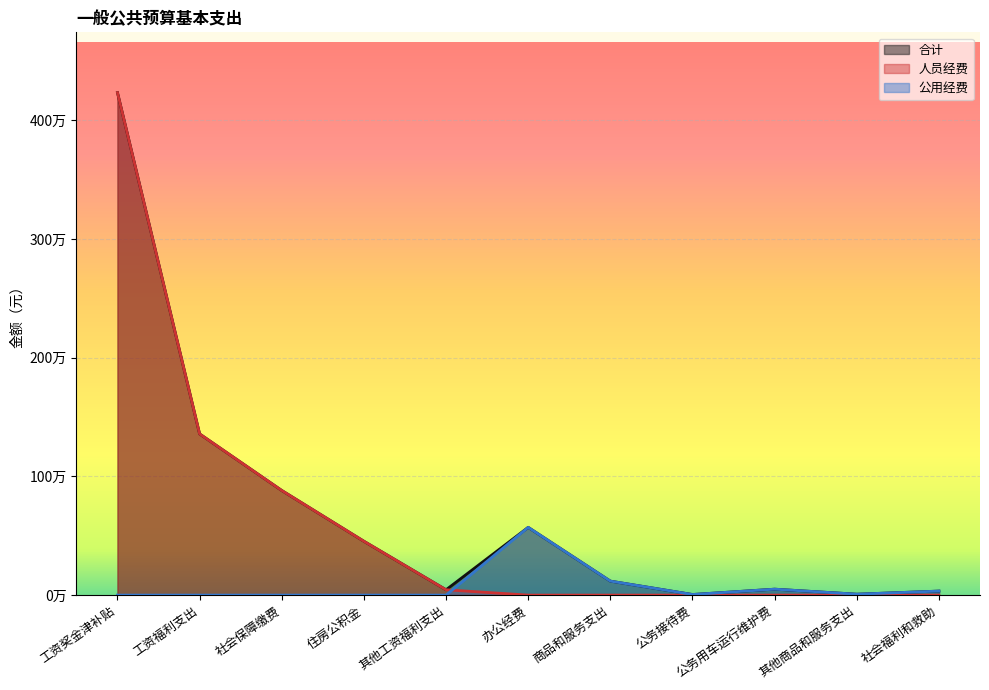

Which series has the largest total across all categories?

合计